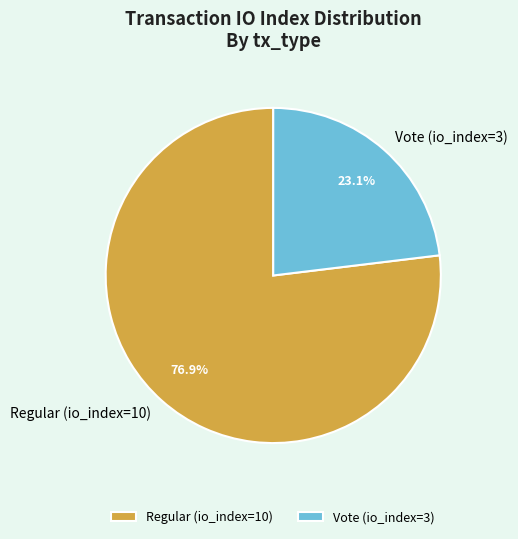

How many slices are in this pie chart?

2